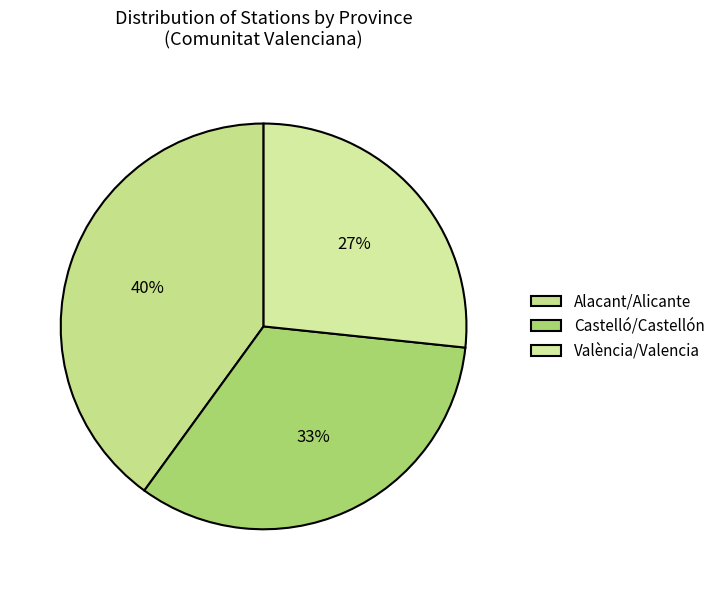

Is the sum of Alacant/Alicante and València/Valencia greater than half?

Yes